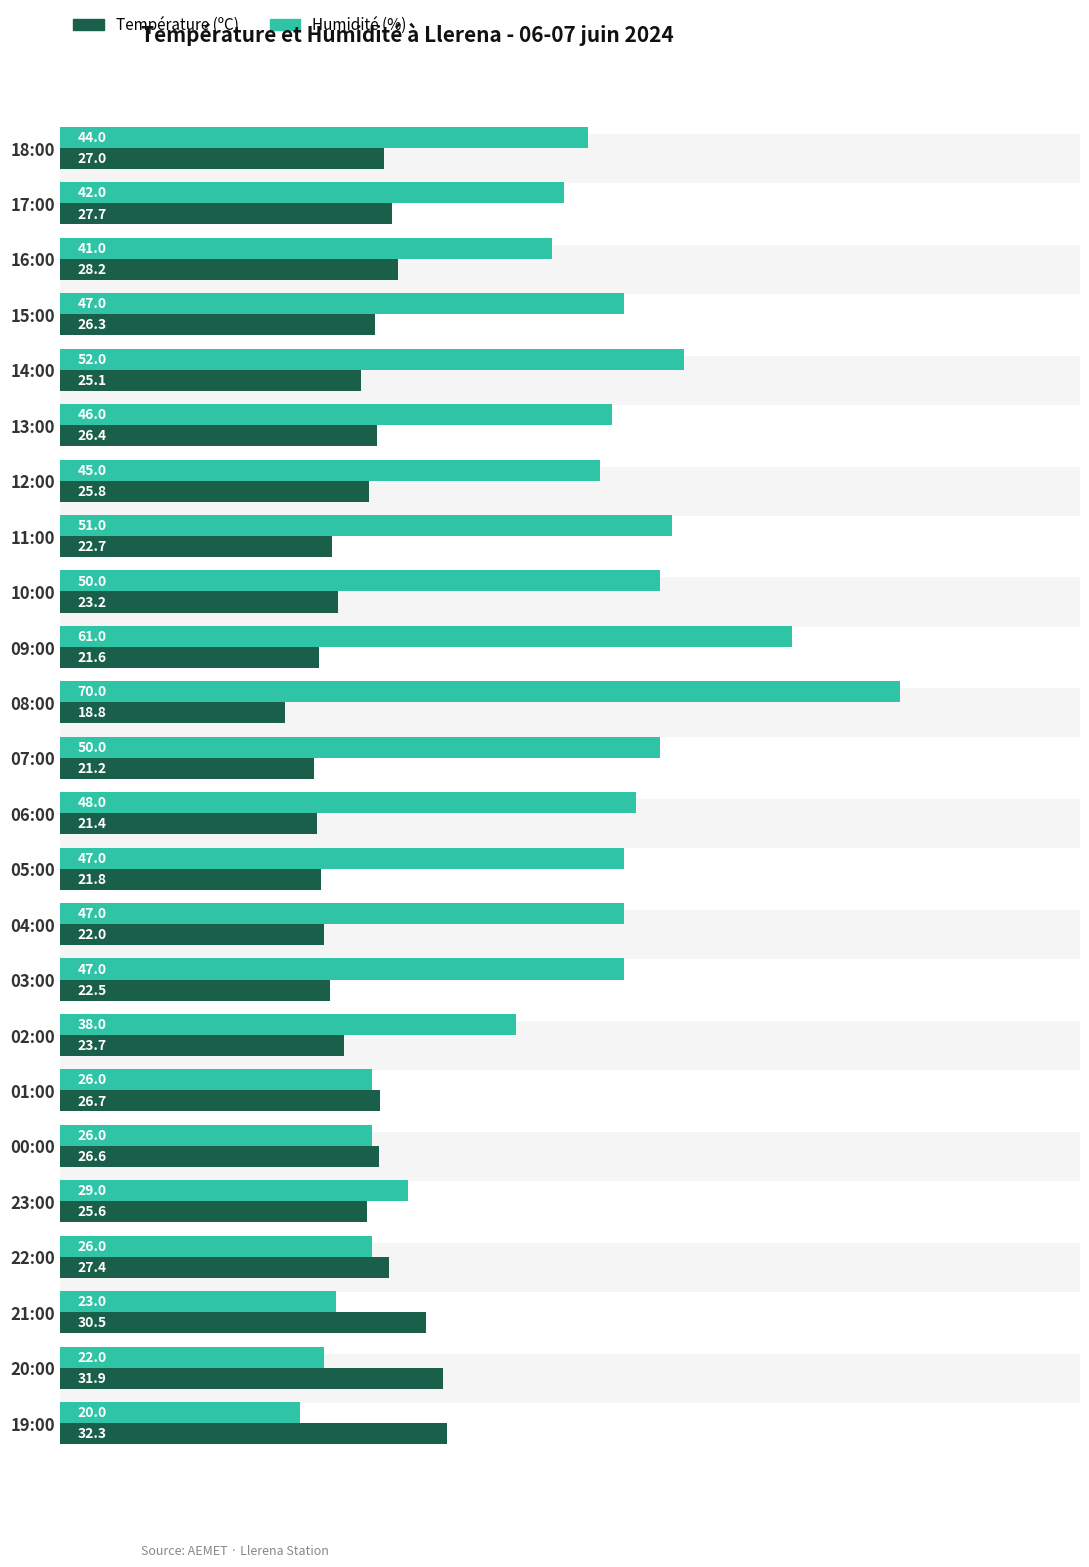

What is the difference between the maximum and minimum values in the Humidité (%) series?

50.0